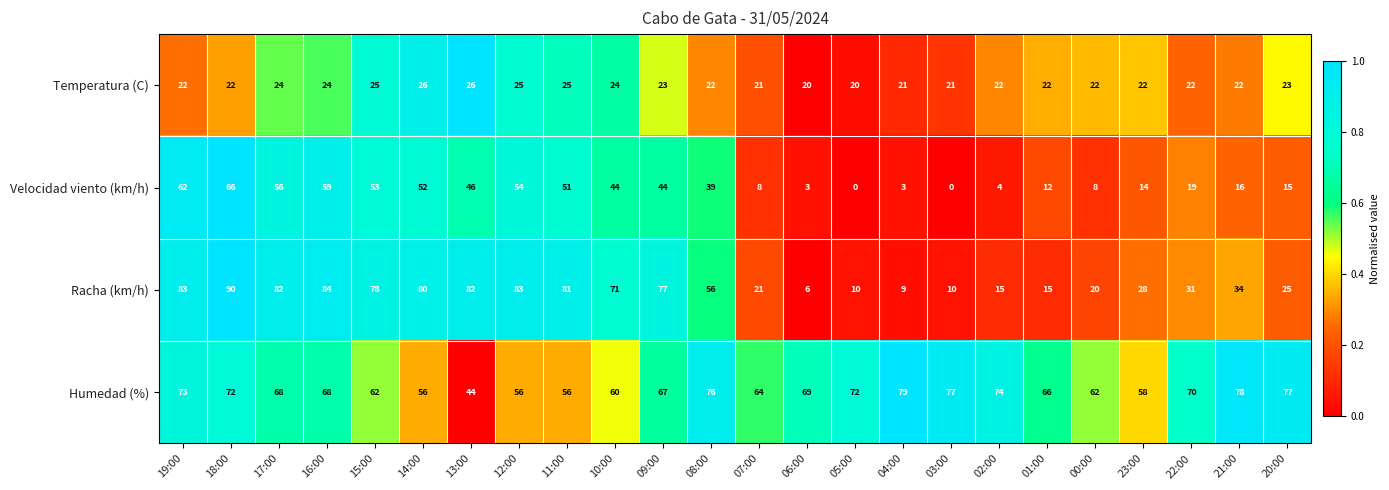

The Racha (km/h) series shows 46 at 22:00. True or false?

False